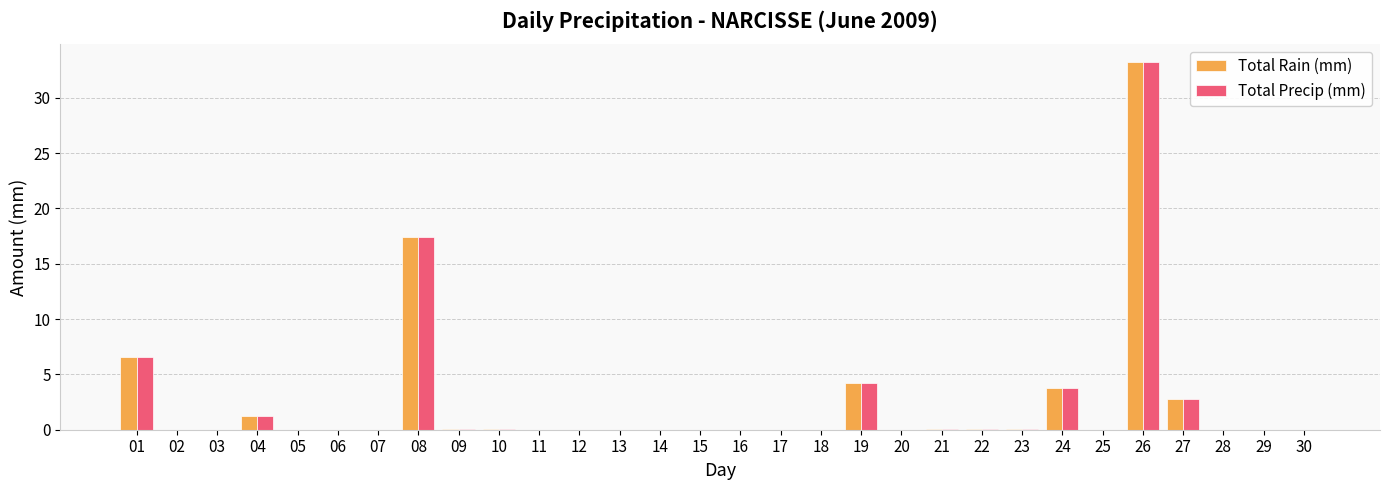

What is the sum of the Total Rain (mm) values at 03 and 04?

1.2